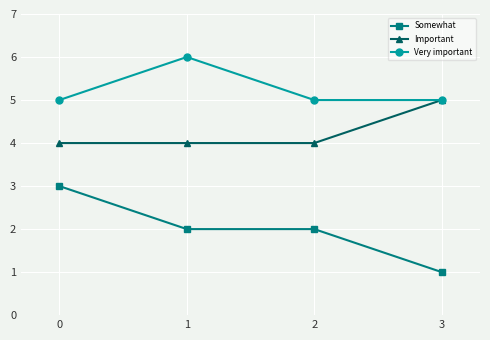

Which category has the highest value across all series?

1